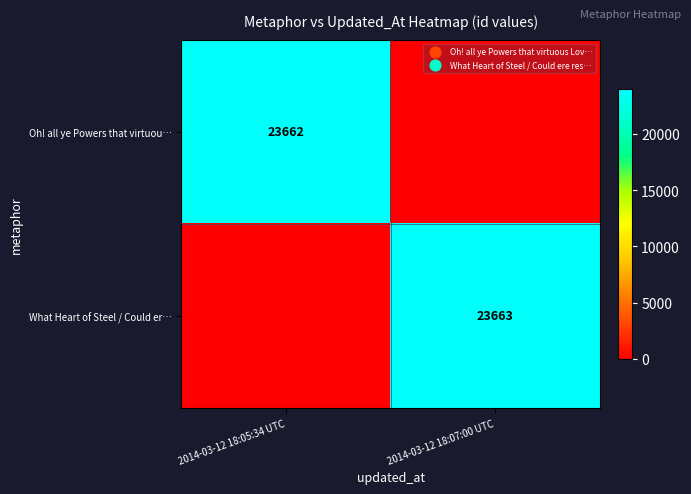

Is it true that What Heart of Steel / Could er… equals 31106 at 2014-03-12 18:07:00 UTC?

False